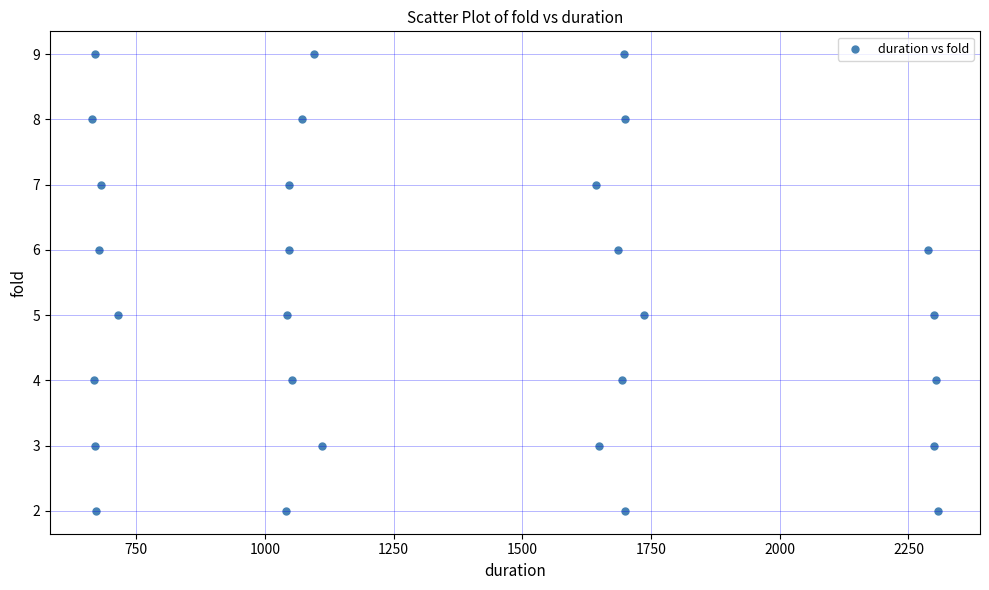

What is the range of Y values (max minus min)?

7